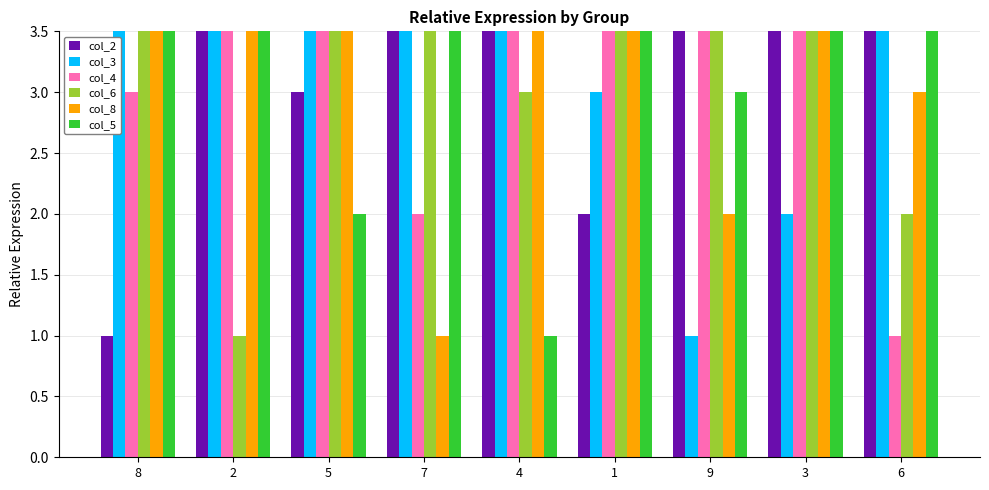

What are all the series names shown in the legend?

col_2, col_3, col_4, col_6, col_8, col_5